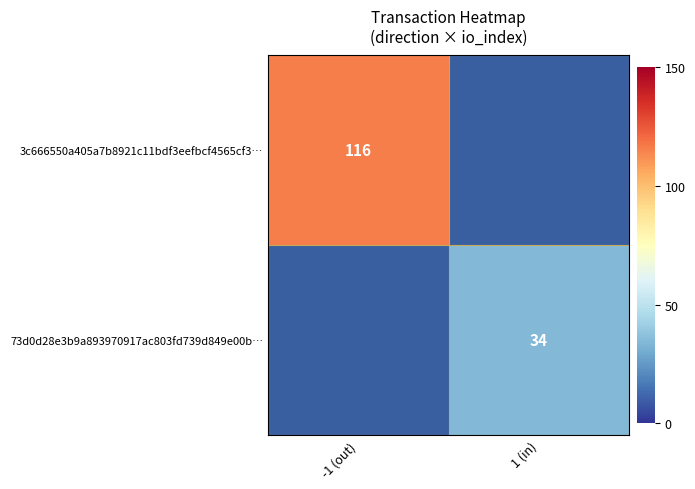

The 3c666550a405a7b8921c11bdf3eefbcf4565cf3… series shows 116 at -1 (out). True or false?

True